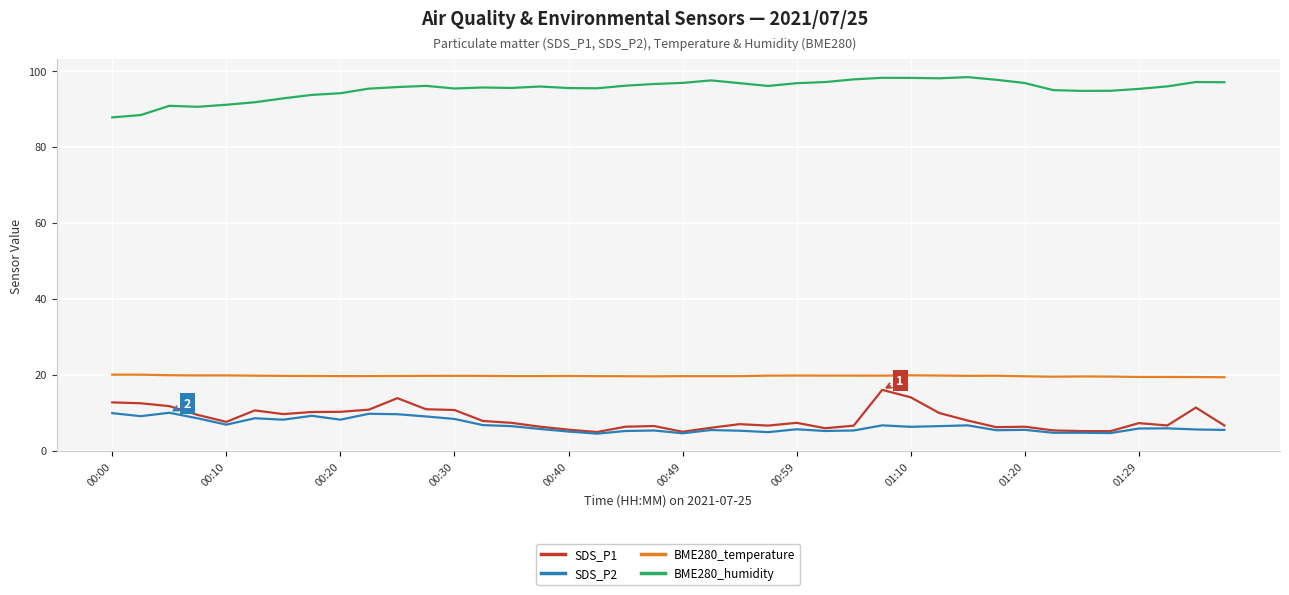

Which series has the largest total across all categories?

BME280_humidity